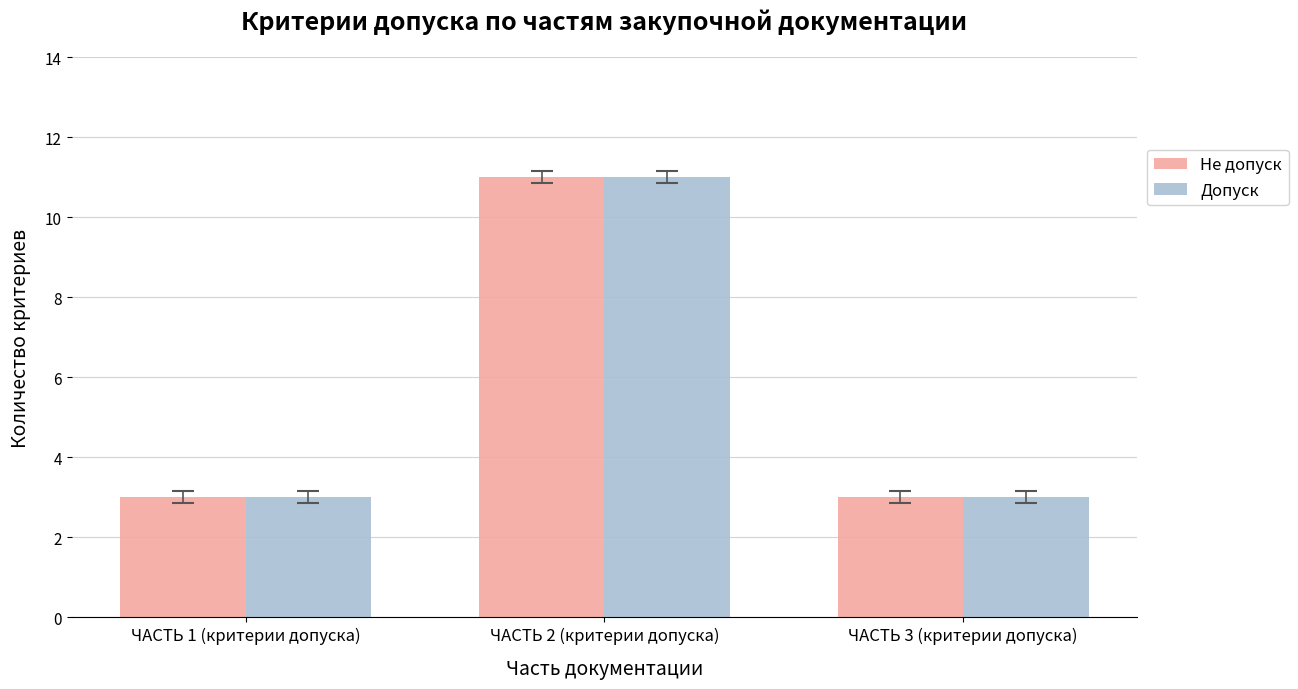

What is the approximate value of Допуск at ЧАСТЬ 1 (критерии допуска)?

3